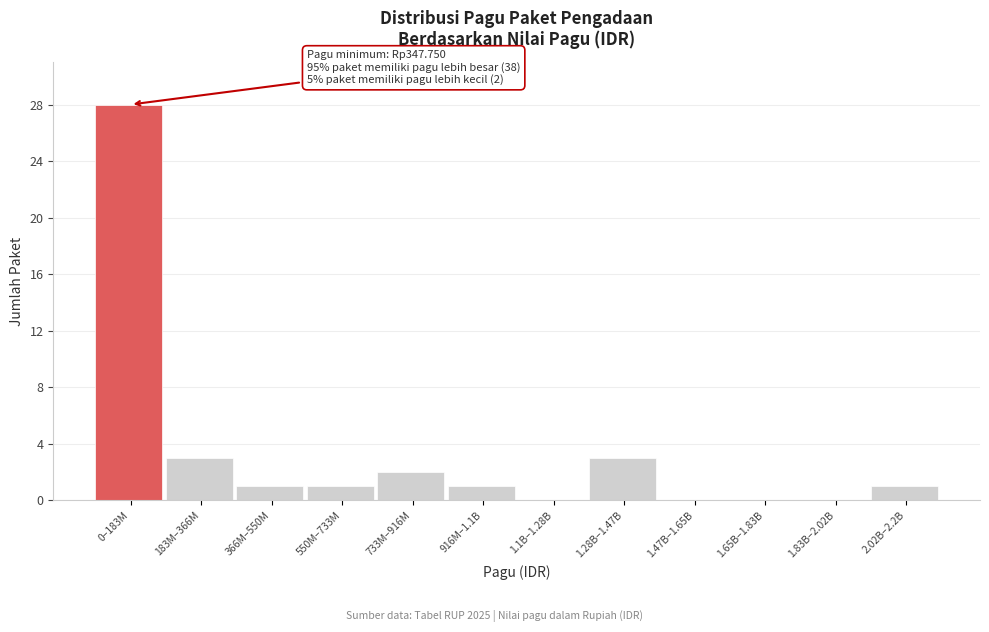

Reading left to right, extract all data points from this chart.

0–183M=28	183M–366M=3	366M–550M=1	550M–733M=1	733M–916M=2	916M–1.1B=1	1.1B–1.28B=0	1.28B–1.47B=3	1.47B–1.65B=0	1.65B–1.83B=0	1.83B–2.02B=0	2.02B–2.2B=1